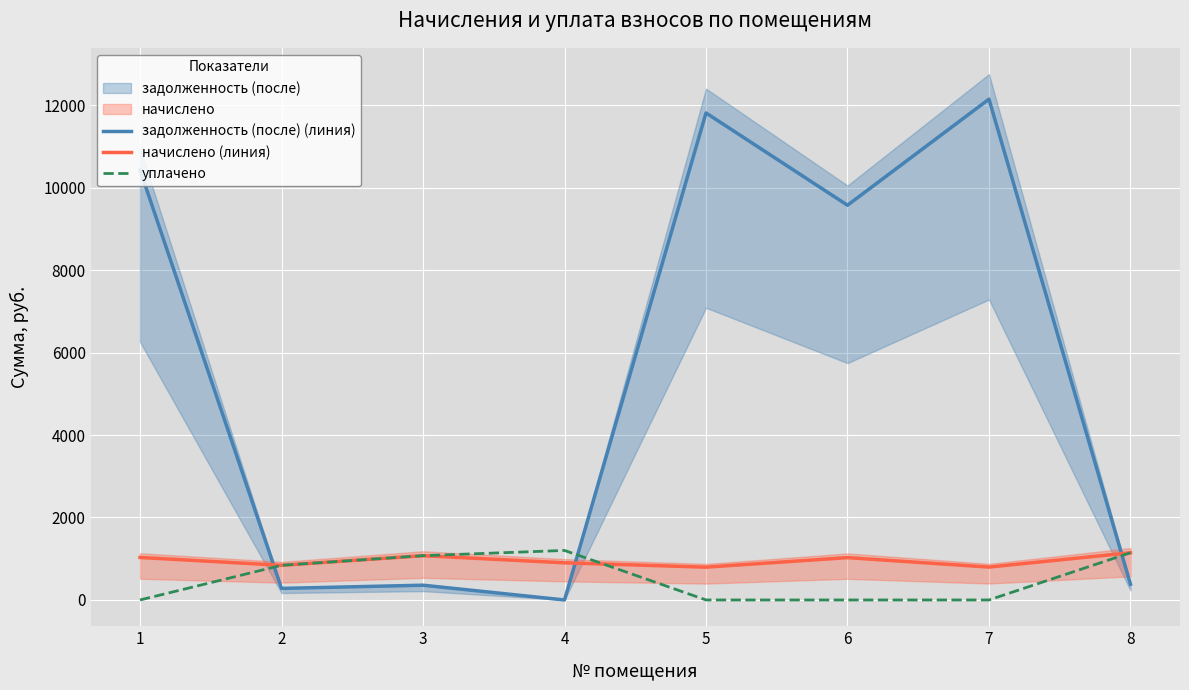

Reading left to right, extract all data points from this chart.

задолженность (после) (линия): 10428.4	280.1	357.8	0.0	11810.1	9571.8	12144.2	381.6
начислено (линия): 1030.3	840.2	1073.5	900.7	794.9	1026.0	797.0	1144.8
уплачено: 0.0	840.2	1073.5	1201.0	0.0	0.0	0.0	1144.8